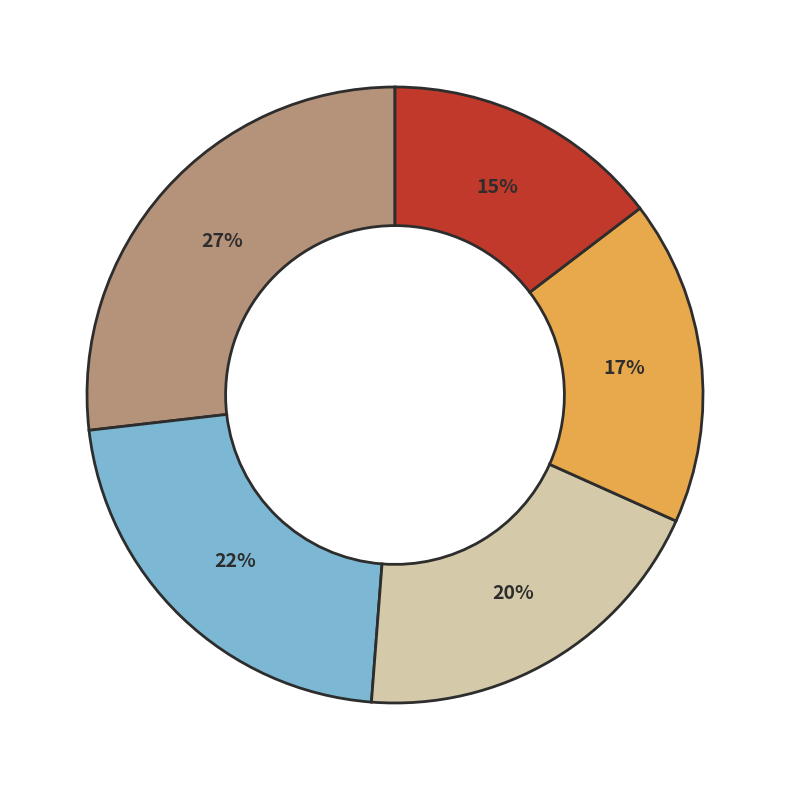

How many slices are in this pie chart?

5